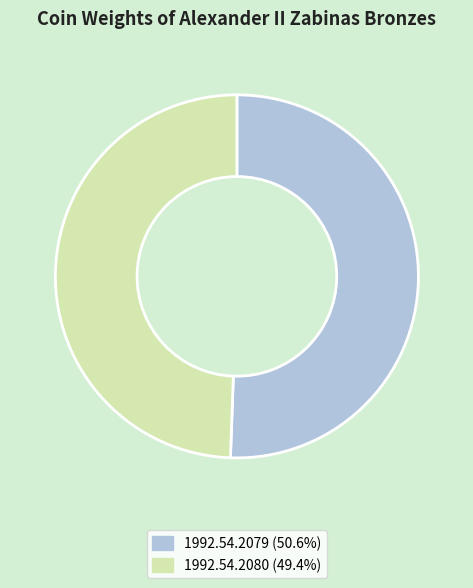

Rank the categories by value from highest to lowest.

1992.54.2079, 1992.54.2080